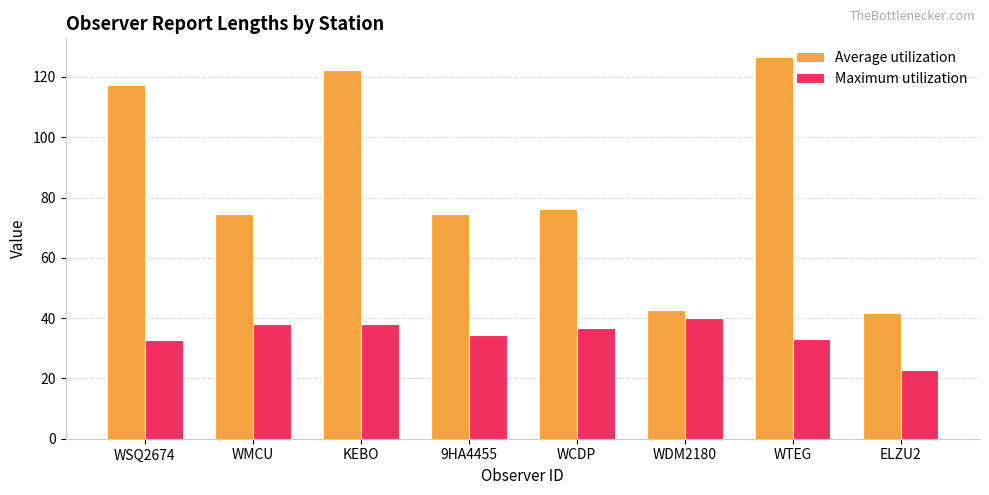

How many bars are there in total?

16